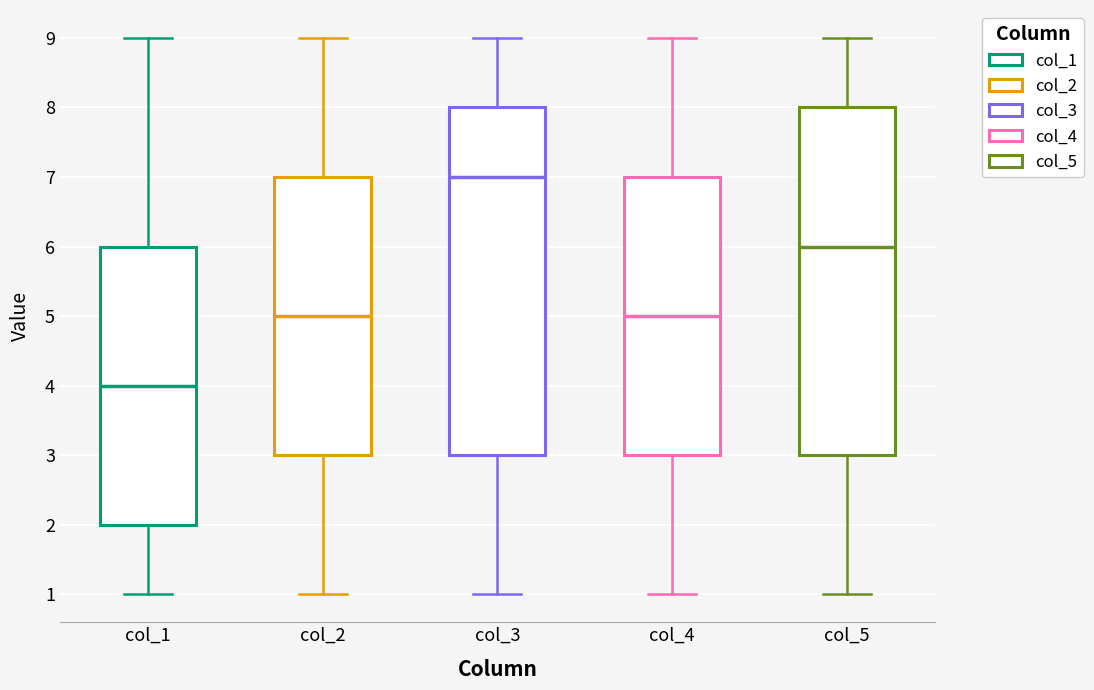

Where does the lower whisker of the box for col_2 end on the y-axis? The values are not printed on the chart, so give them approximately, as read against the axis.

1